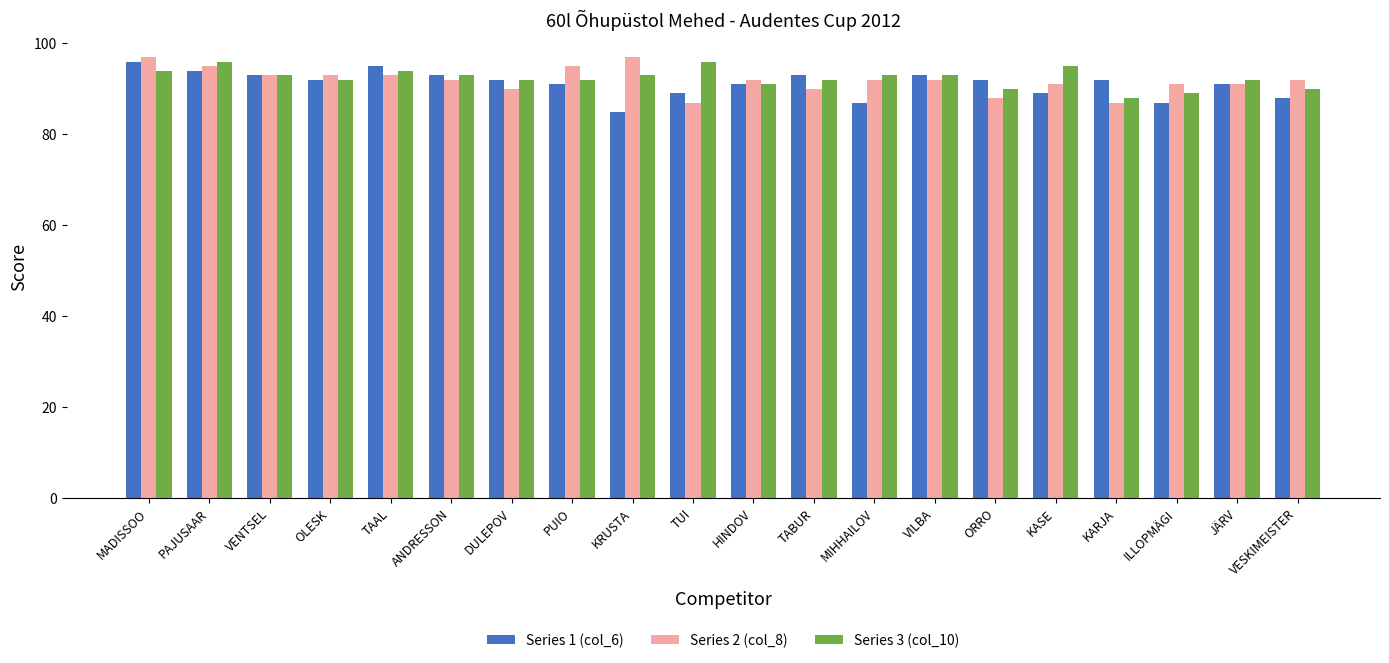

What is the difference between the maximum and minimum values in the Series 1 (col_6) series?

11